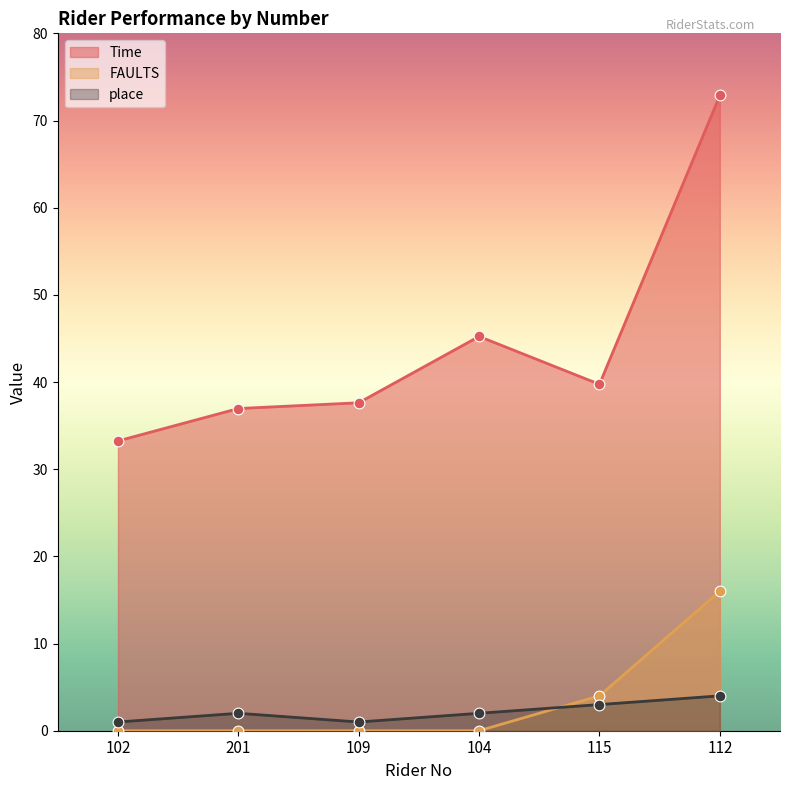

What are all the series names shown in the legend?

Time, FAULTS, place